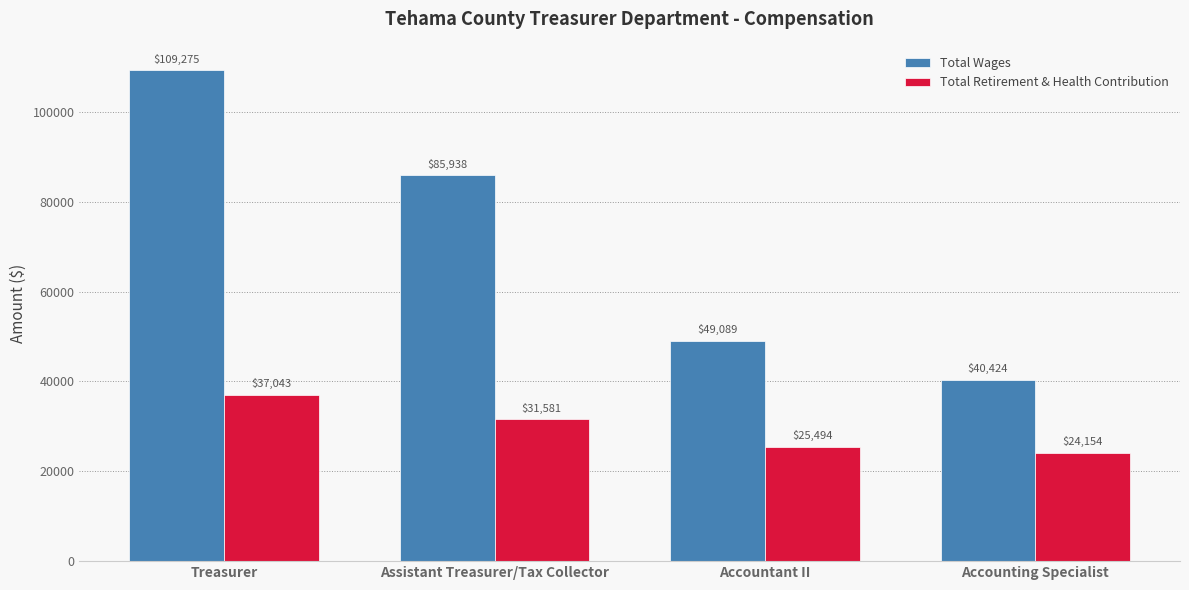

What are all the series names shown in the legend?

Total Wages, Total Retirement & Health Contribution